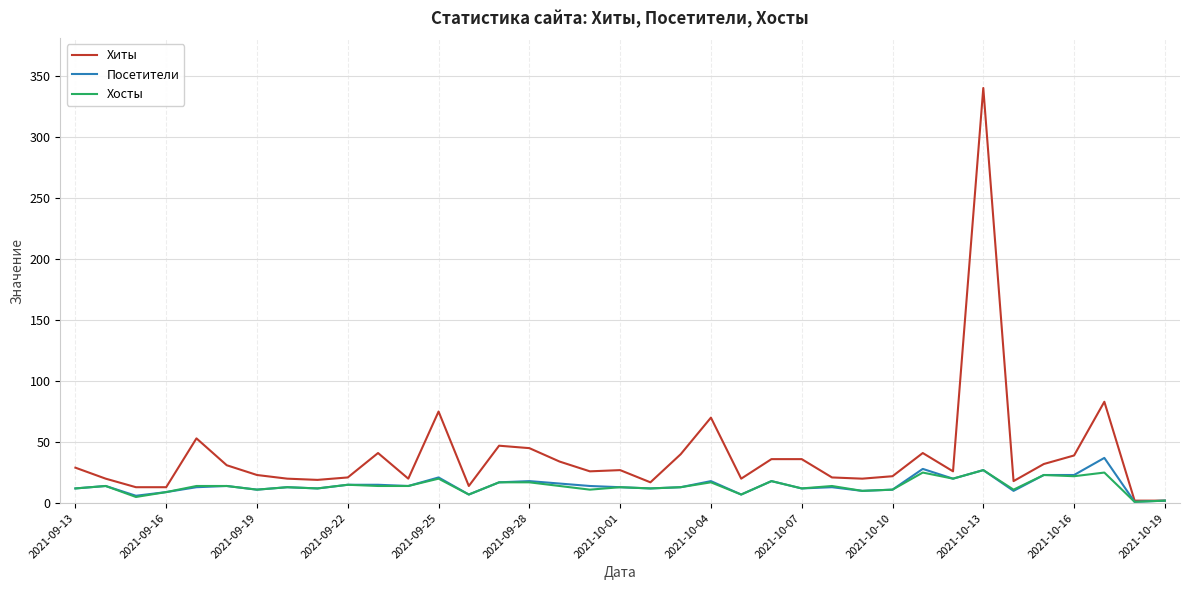

Which series has the largest total across all categories?

Хиты